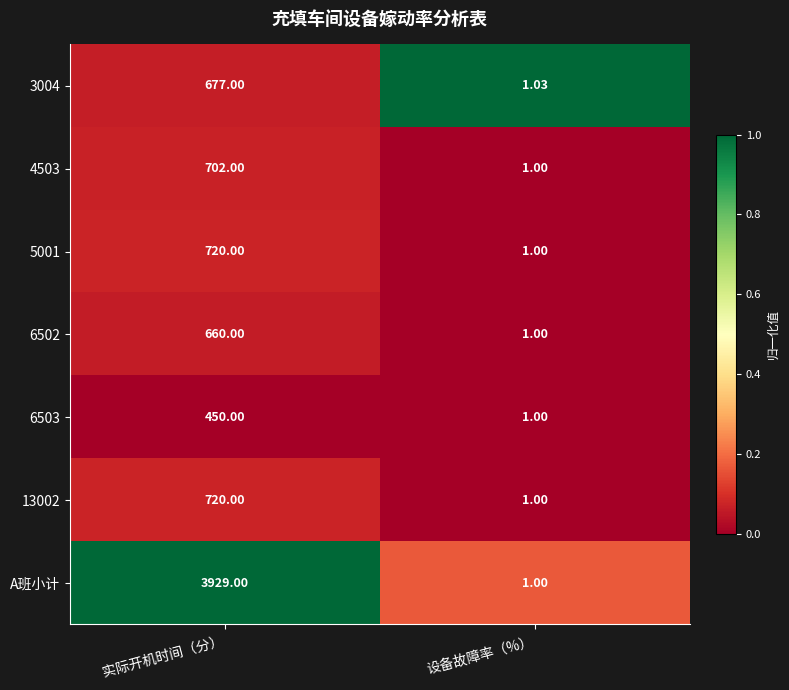

List the labels in order of A班小计 value, smallest first.

设备故障率（%）, 实际开机时间（分）